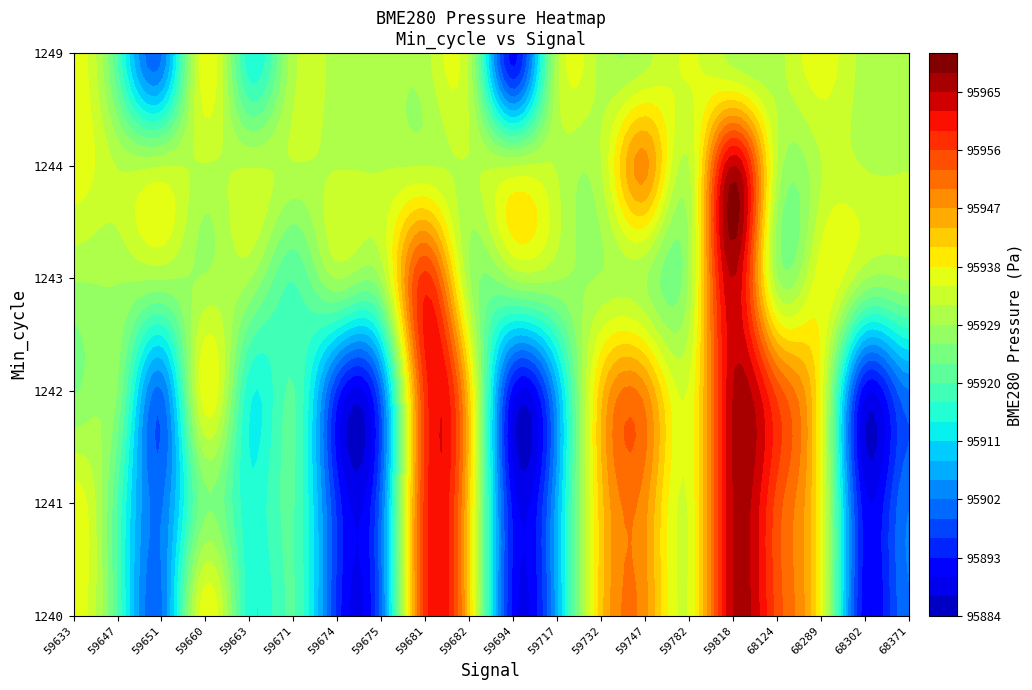

What is the approximate value of 1241 at 68371?

95901.7